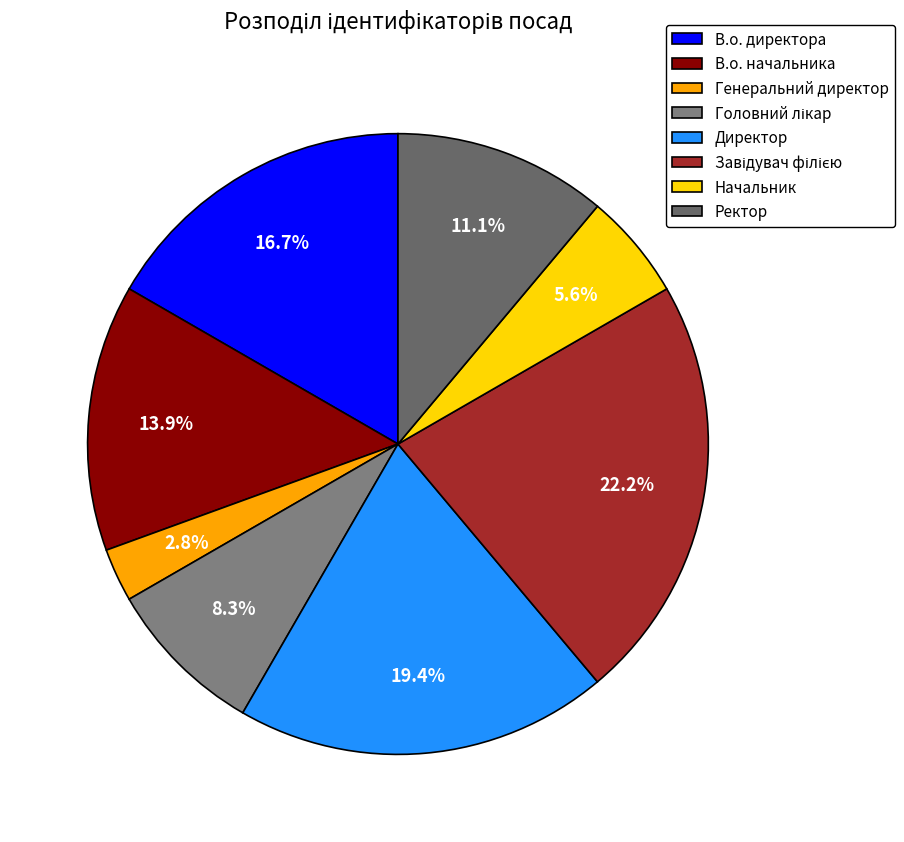

Which has a higher value, Генеральний директор or В.о. начальника?

В.о. начальника